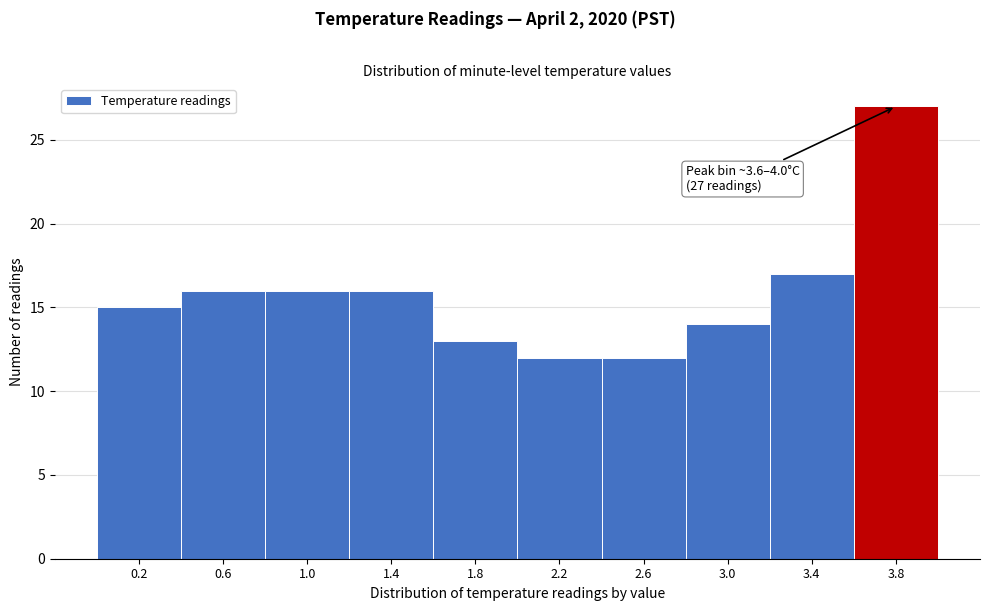

Over which range of the x-axis is the bar tallest?

3.6 to 4.0